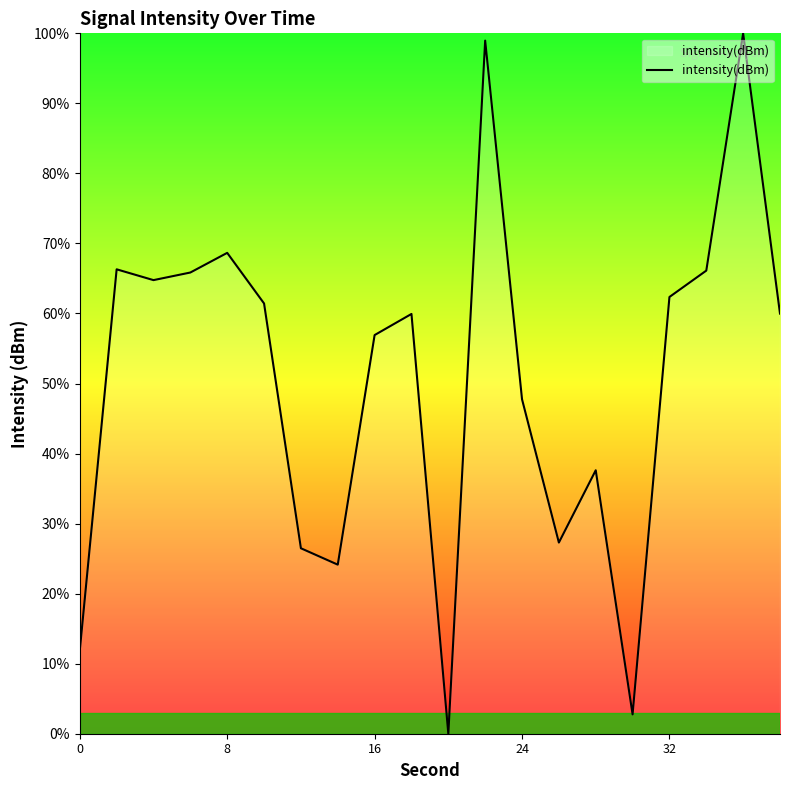

What is the difference between the maximum and minimum values?

100.0